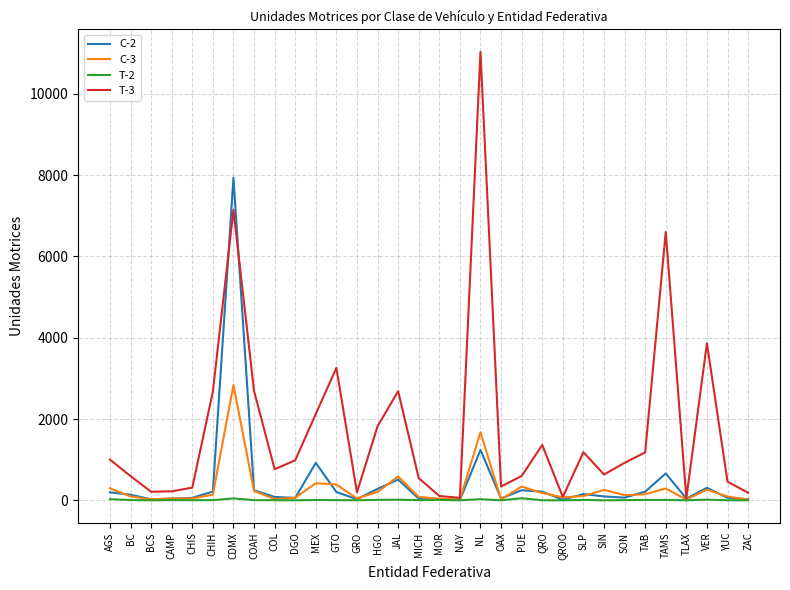

What is the difference between the maximum and minimum values in the C-2 series?

7929